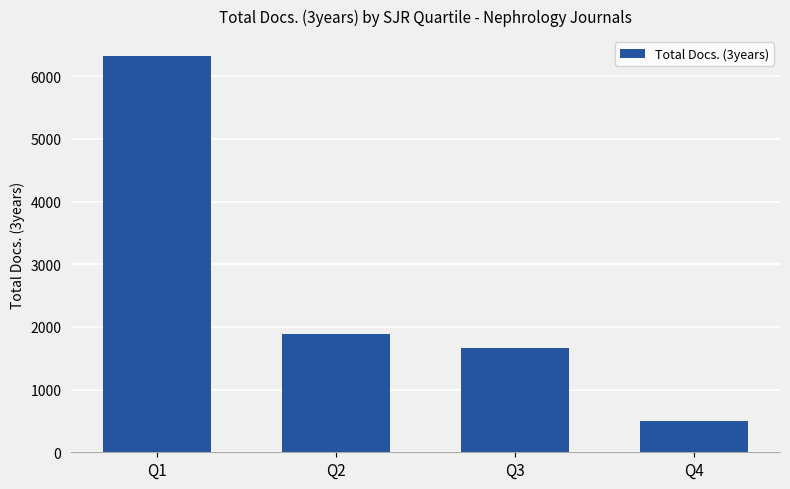

Reading left to right, what are all the values shown in this chart?

6322	1882	1670	505